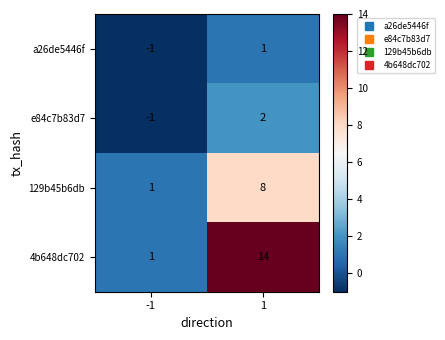

Between -1 and 1, which series saw the biggest shift?

4b648dc702